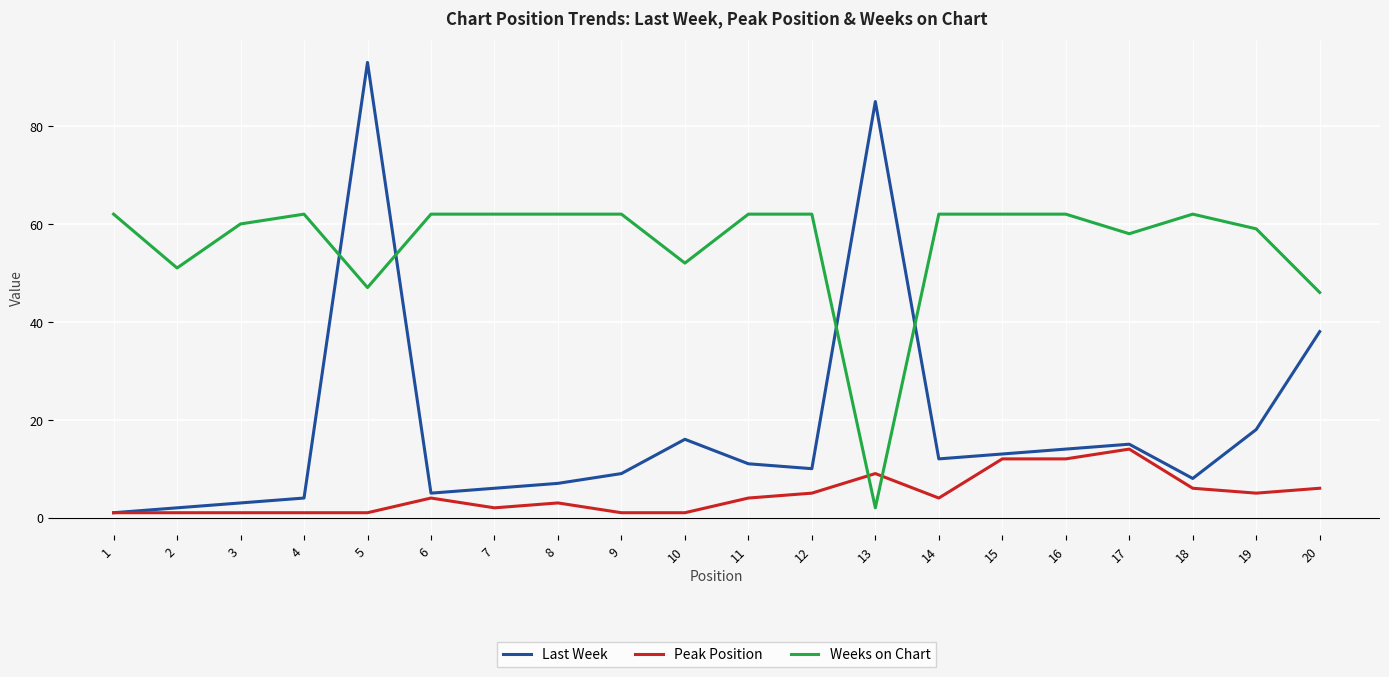

Which series has the largest range (max minus min)?

Last Week